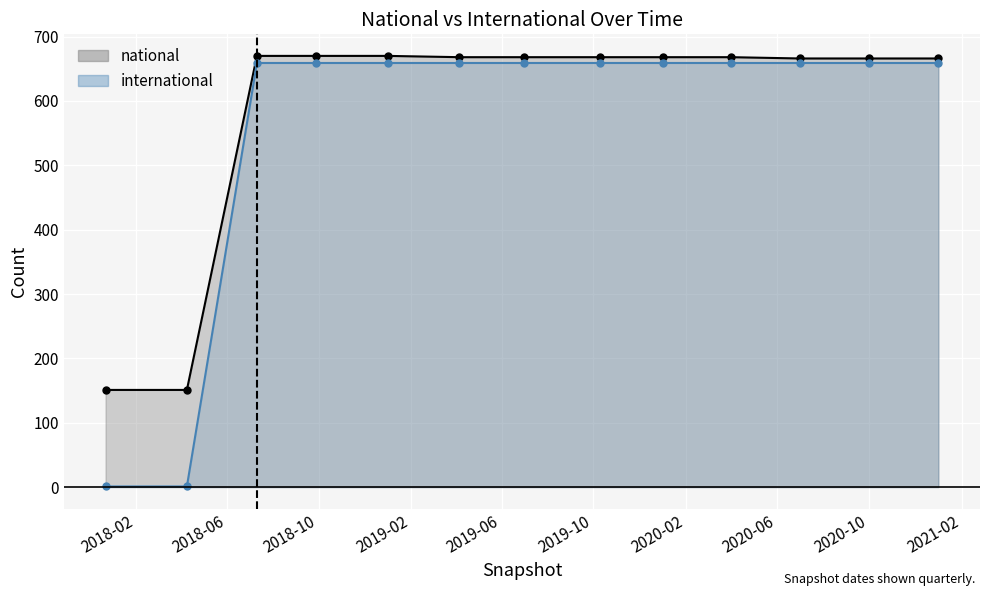

What is the label of the 4th point from the right?

2020-04-01